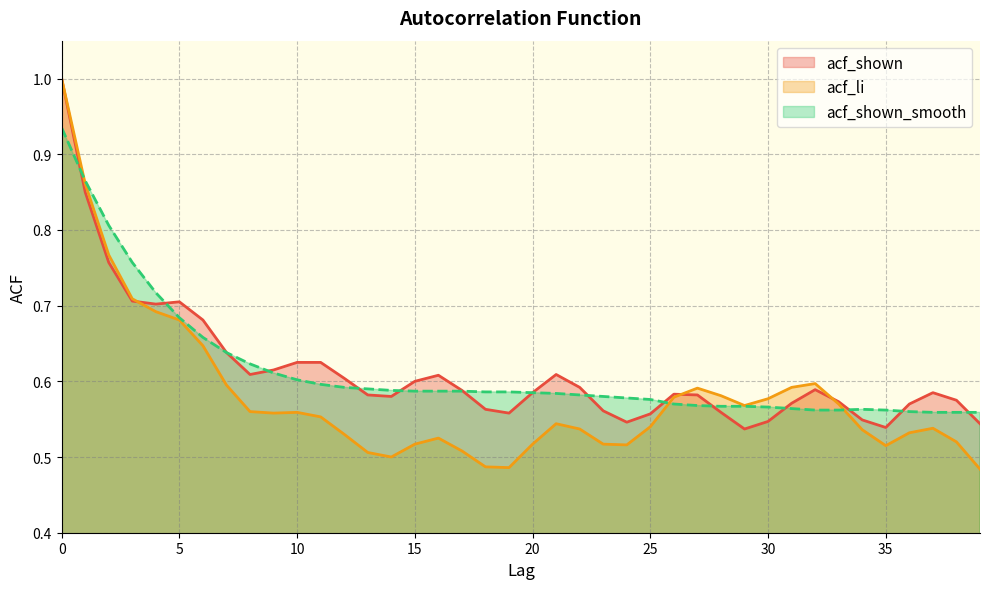

How many lines are shown in the chart?

3